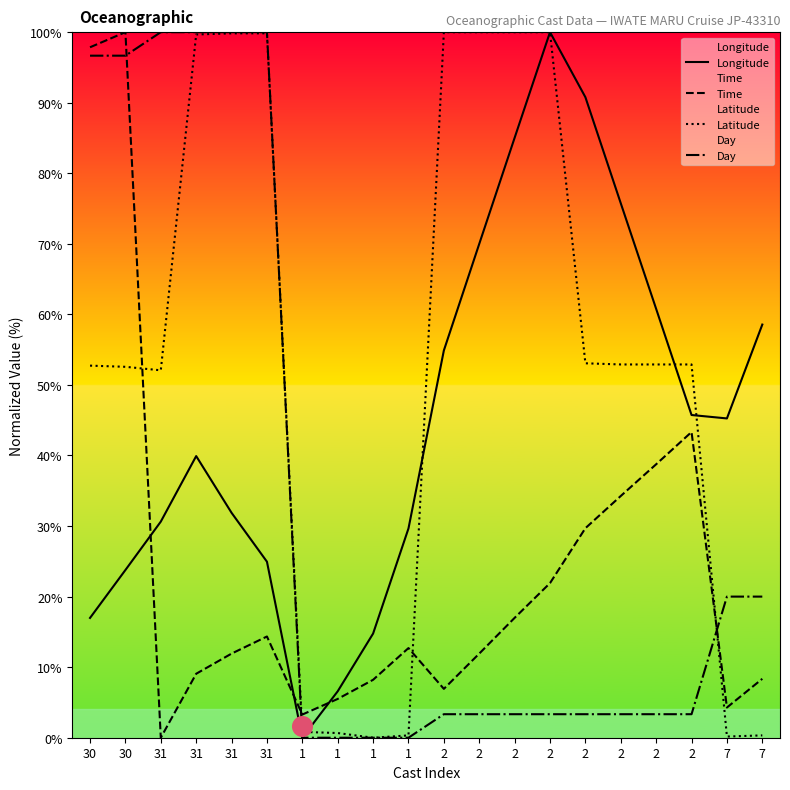

What is the total value across all series at 2?

165.1